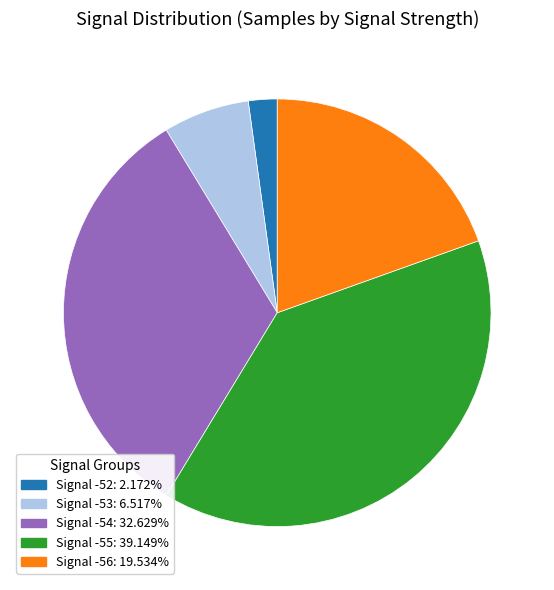

Do Signal -52: 2.172% and Signal -55: 39.149% together represent more than half of the pie?

No